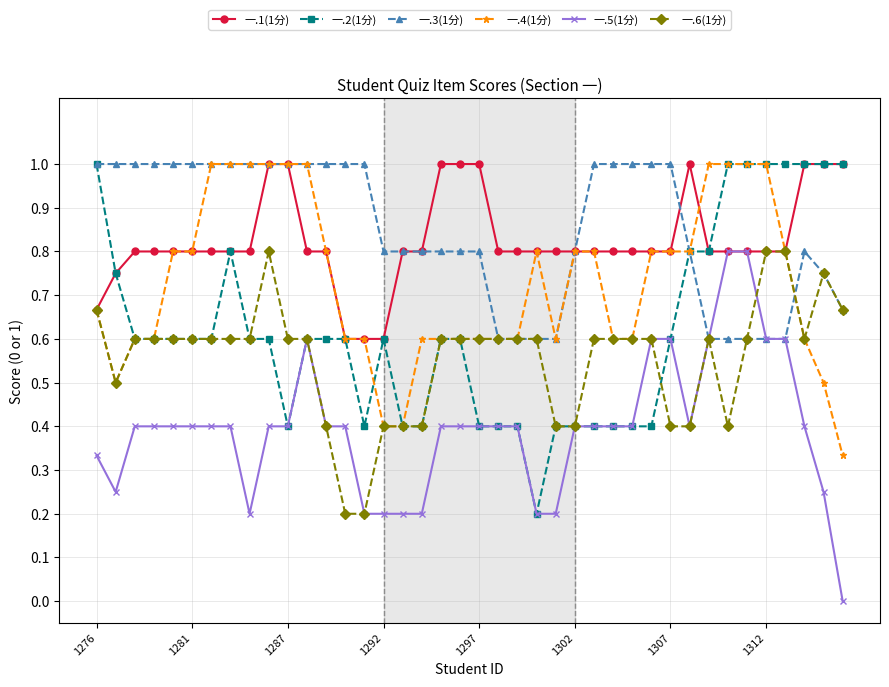

What is the lowest value of the 一.1(1分) series?

0.6